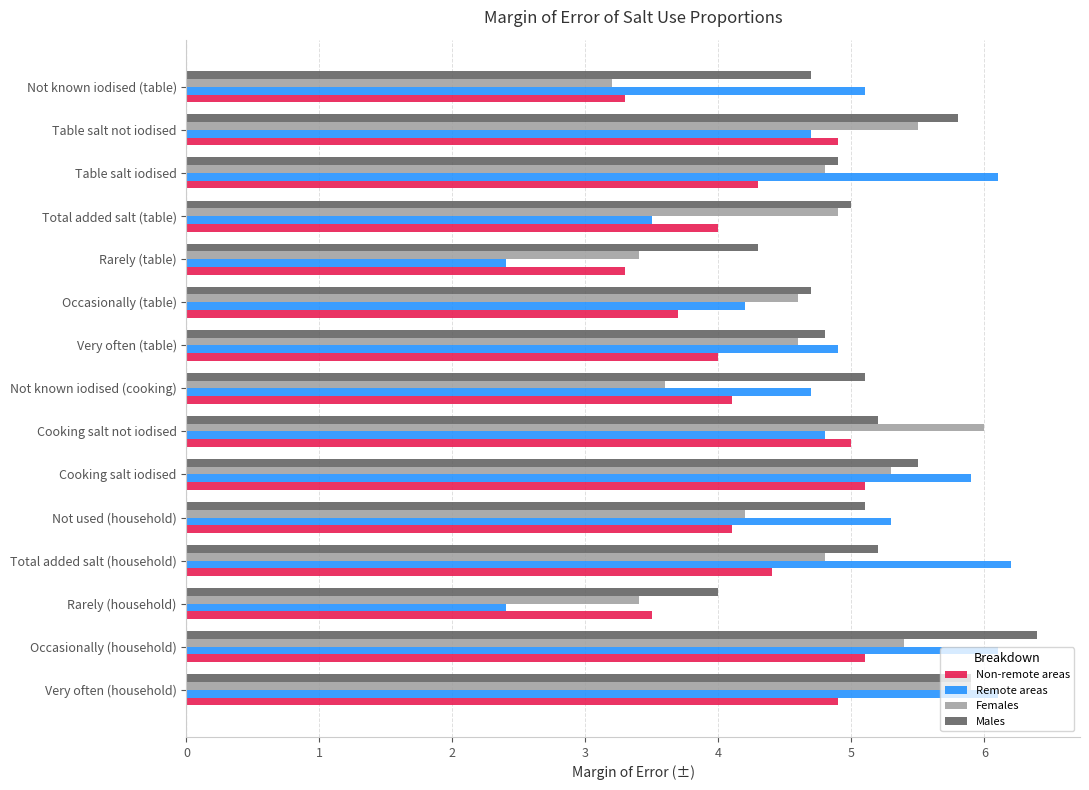

Is it true that Males equals 2.4 at Total added salt (household)?

False